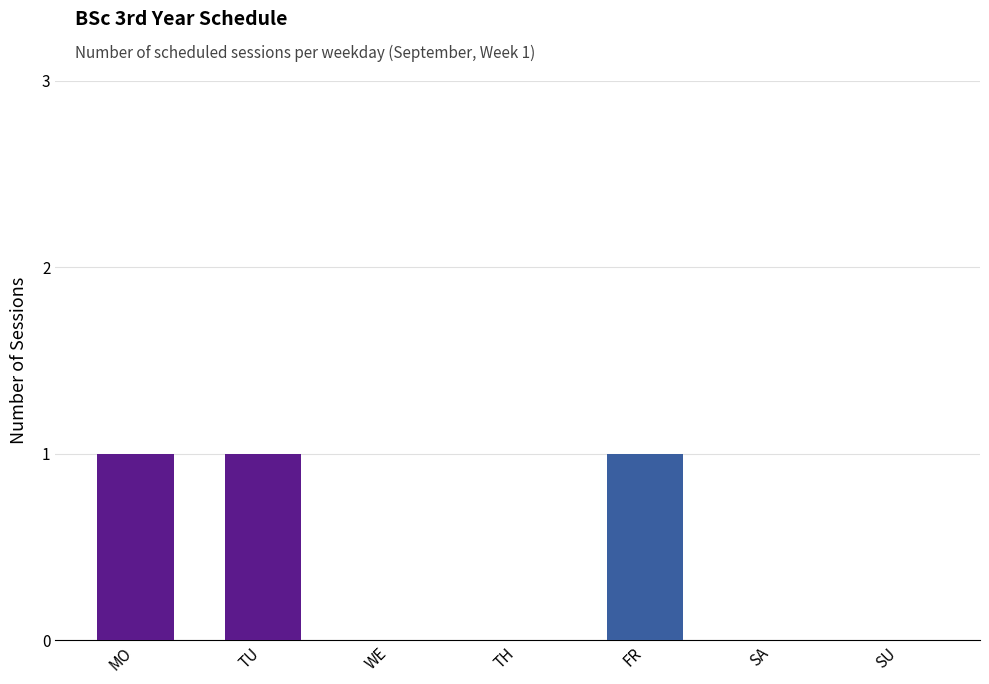

Approximately how many times larger is the value at TU compared to FR?

1.0